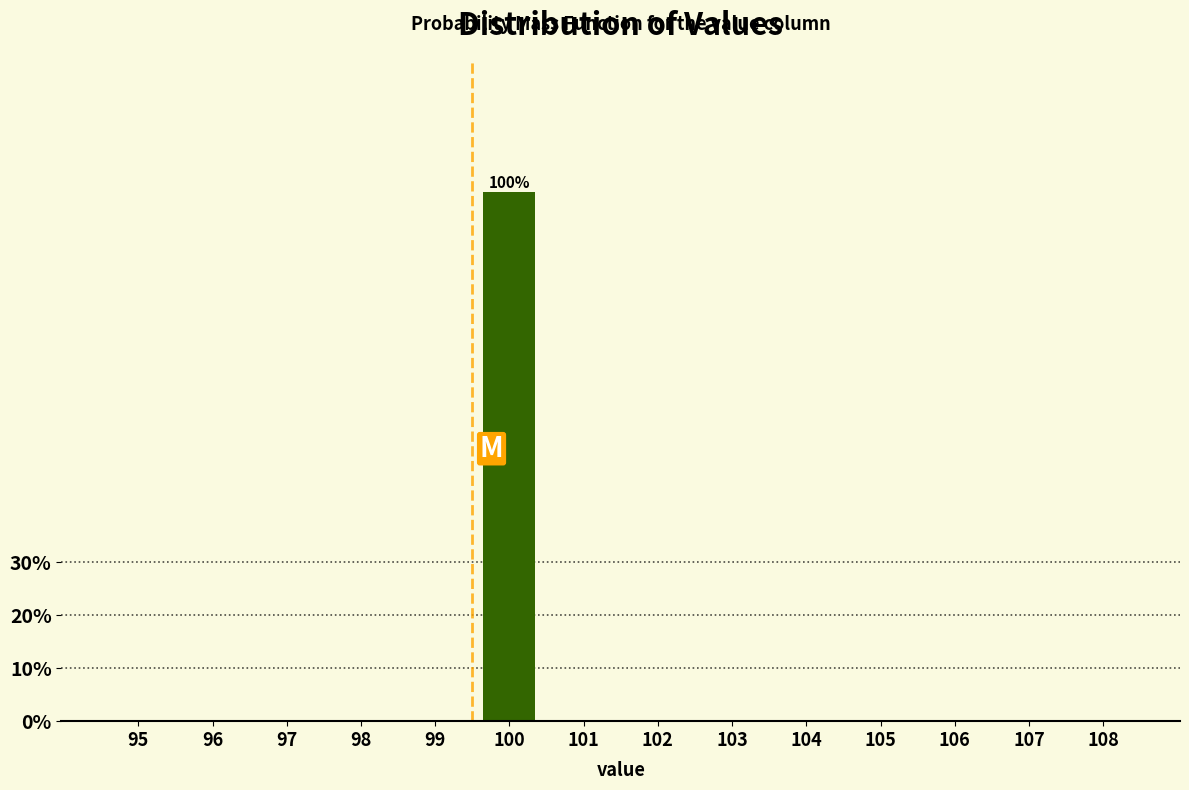

Reading left to right, list all the values displayed in this chart.

95=0	96=0	97=0	98=0	99=0	100=100	101=0	102=0	103=0	104=0	105=0	106=0	107=0	108=0